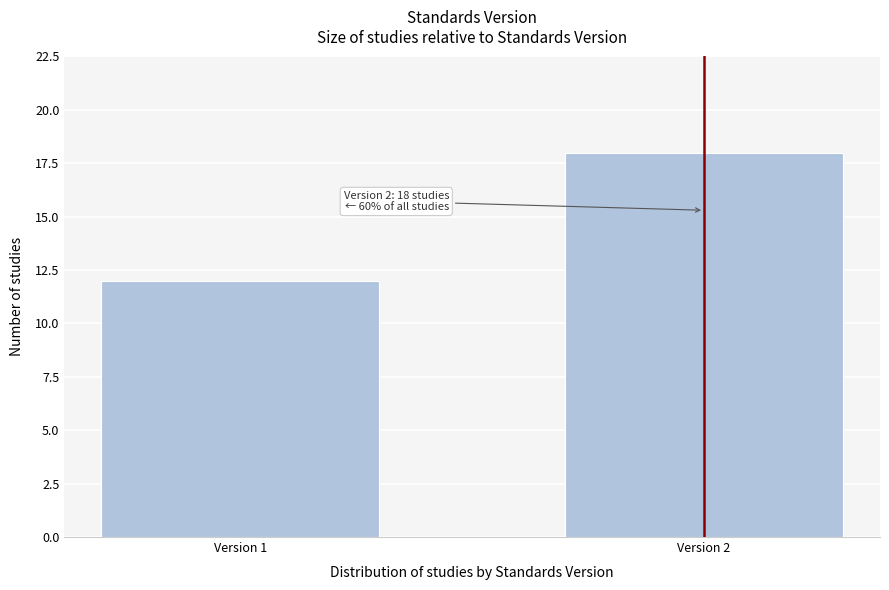

Reading right to left, extract all data points from this chart.

Version 2=18	Version 1=12